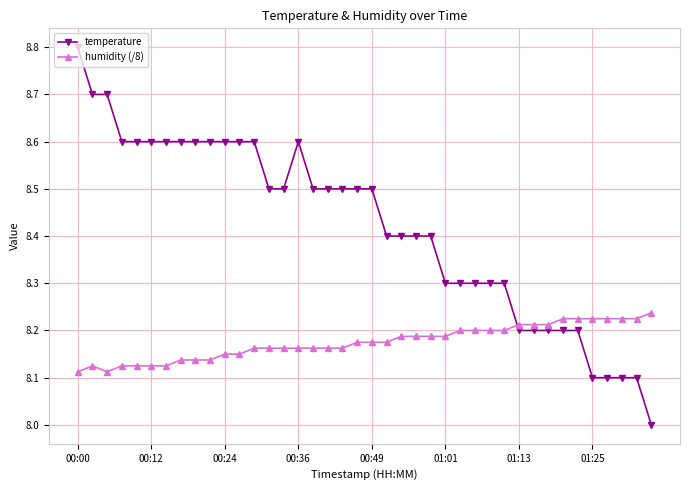

What is the lowest value of the temperature series?

8.0